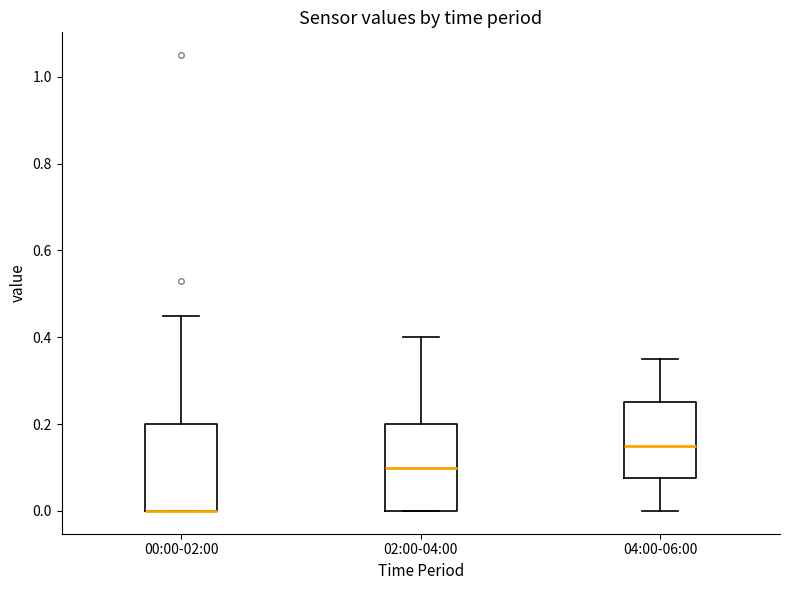

Reading left to right, read every box against the y-axis: the position of its median line, the range the box covers, and the ends of its whiskers. The values are not printed on the chart, so give them approximately, as read against the axis.

00:00-02:00: median 0.00 (drawn on the box's lower edge), box 0.00 to 0.20, whiskers 0.00 to 0.46
02:00-04:00: median 0.10, box 0.00 to 0.20, whiskers 0.00 to 0.40
04:00-06:00: median 0.16, box 0.08 to 0.26, whiskers 0.00 to 0.36